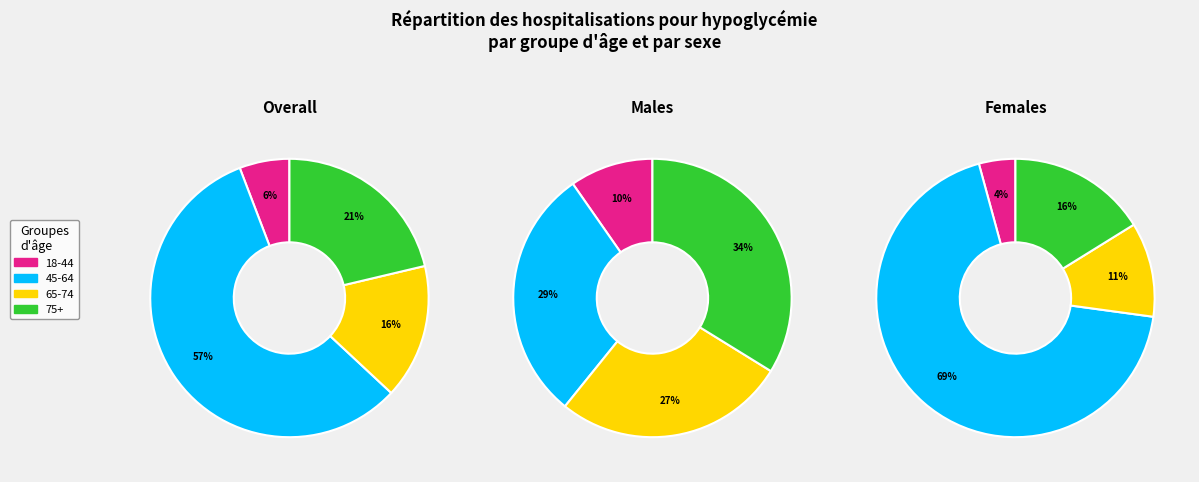

To the nearest percent, what is the difference between the 18-44 and 65-74 slice percentages?

10%